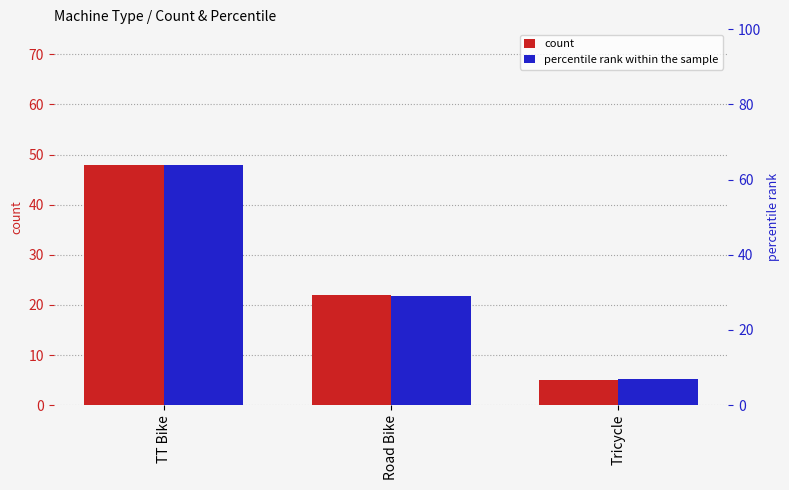

Where is percentile rank within the sample nearest to the value 35?

Road Bike